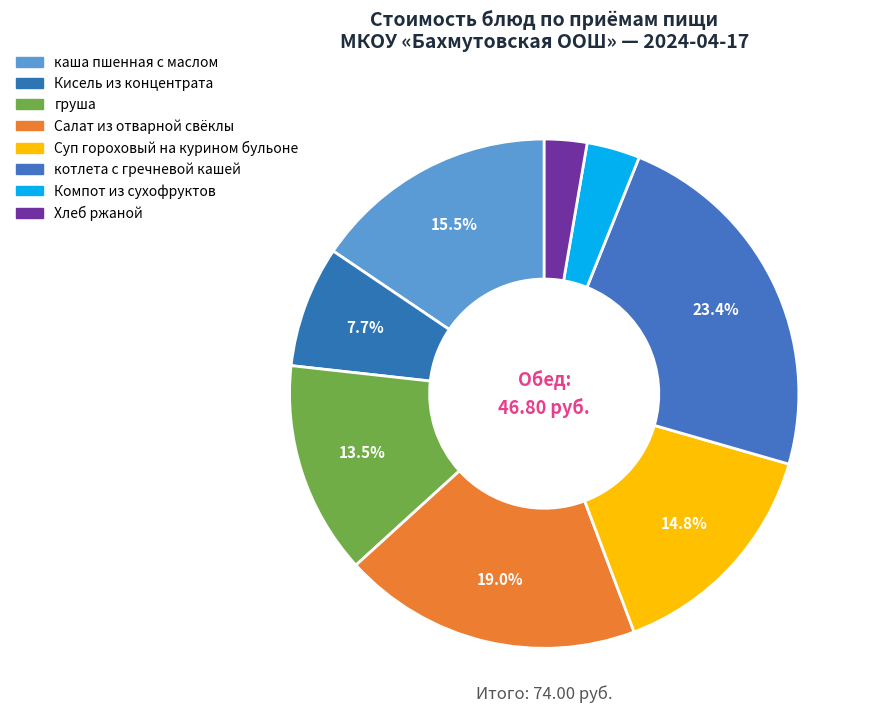

Count the number of slices in the pie.

8